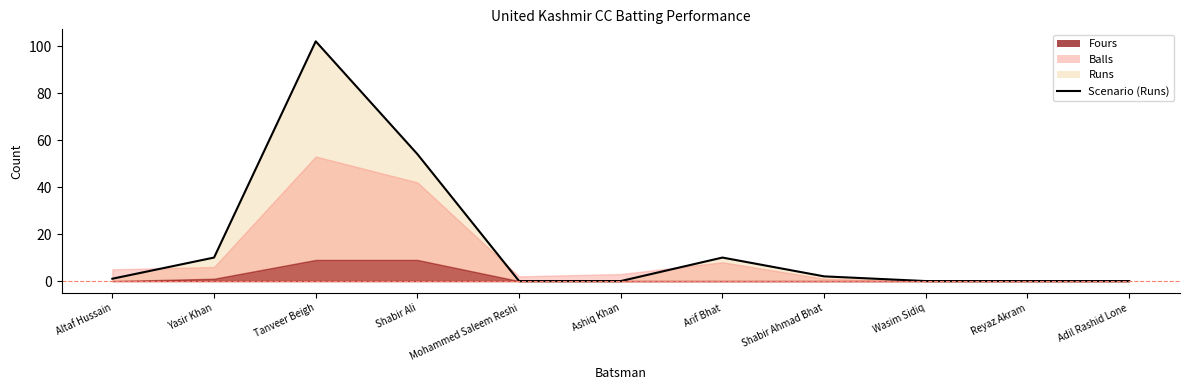

Reading right to left, extract all data points from this chart.

Adil Rashid Lone=0	Reyaz Akram=0	Wasim Sidiq=0	Shabir Ahmad Bhat=2	Arif Bhat=10	Ashiq Khan=0	Mohammed Saleem Reshi=0	Shabir Ali=54	Tanveer Beigh=102	Yasir Khan=10	Altaf Hussain=1